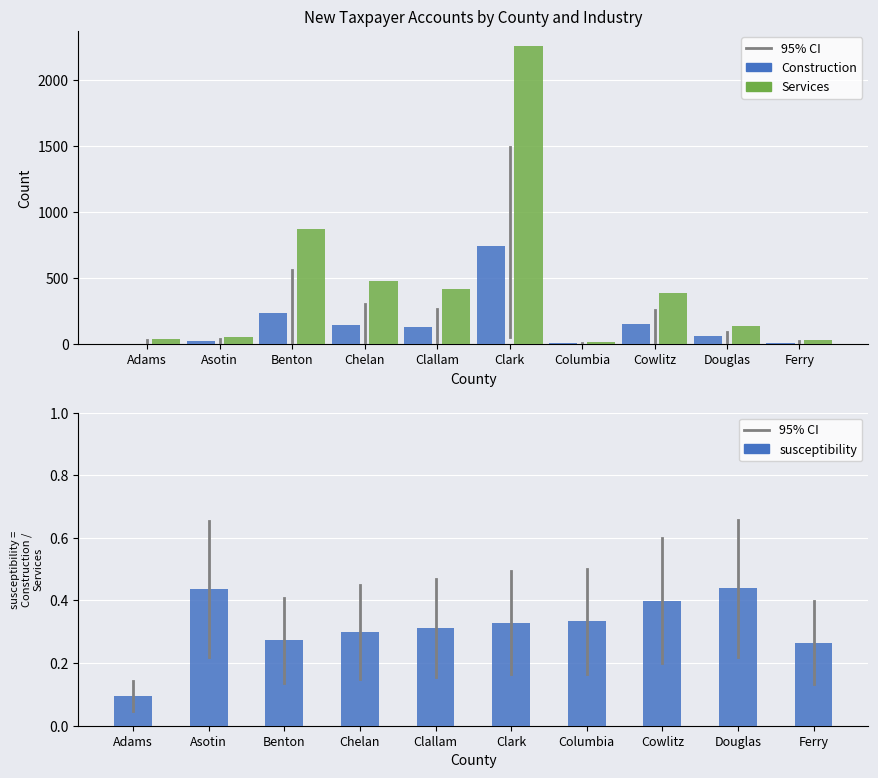

Reading left to right, extract all data points from this chart.

Construction: Adams=4.0	Asotin=24.0	Benton=238.0	Chelan=143.0	Clallam=131.0	Clark=743.0	Columbia=5.0	Cowlitz=154.0	Douglas=61.0	Ferry=9.0
Services: Adams=42.0	Asotin=55.0	Benton=874.0	Chelan=476.0	Clallam=420.0	Clark=2262.0	Columbia=15.0	Cowlitz=386.0	Douglas=139.0	Ferry=34.0
susceptibility: Adams=0.1	Asotin=0.4	Benton=0.3	Chelan=0.3	Clallam=0.3	Clark=0.3	Columbia=0.3	Cowlitz=0.4	Douglas=0.4	Ferry=0.3